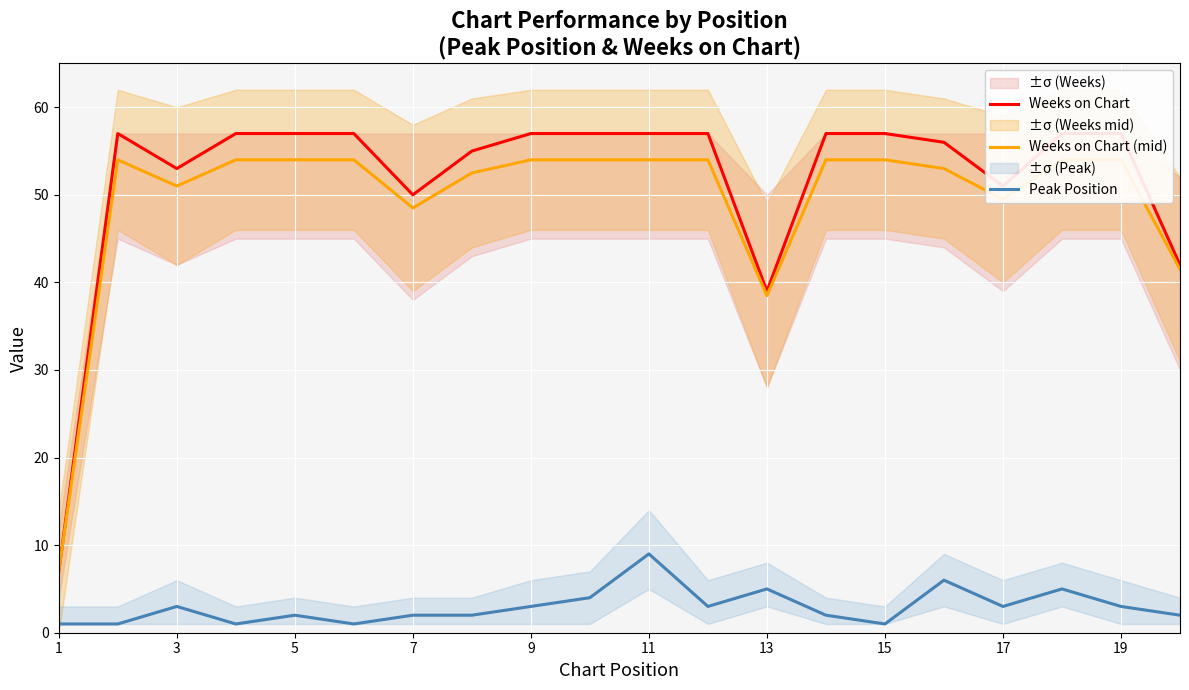

Which category has the highest value in the Peak Position series?

11